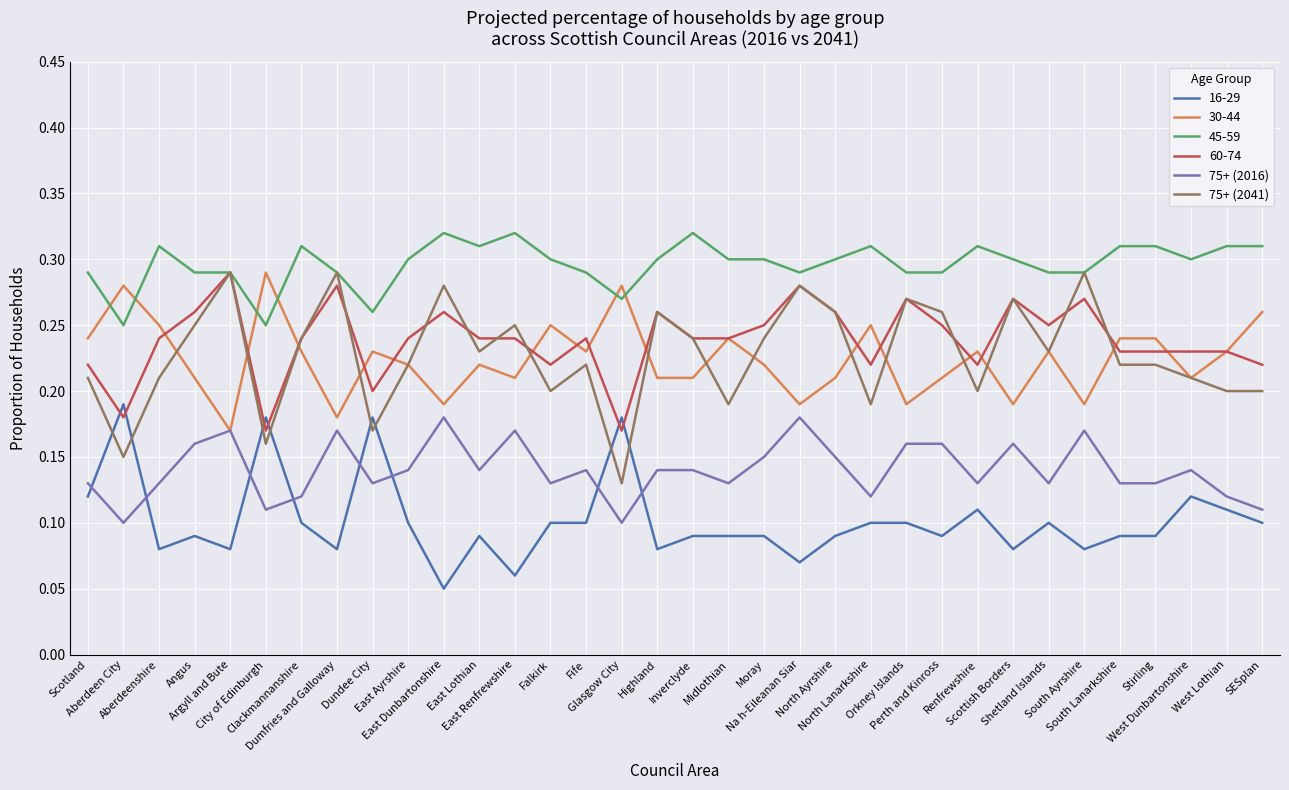

Which series has the largest total across all categories?

45-59